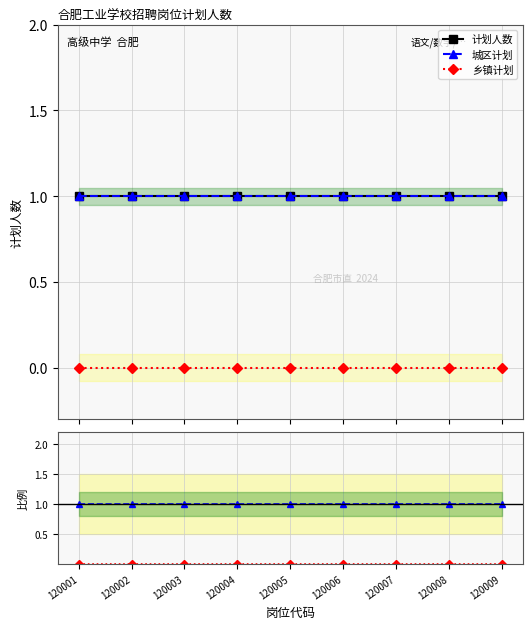

What is the sum of all 计划人数 values?

9